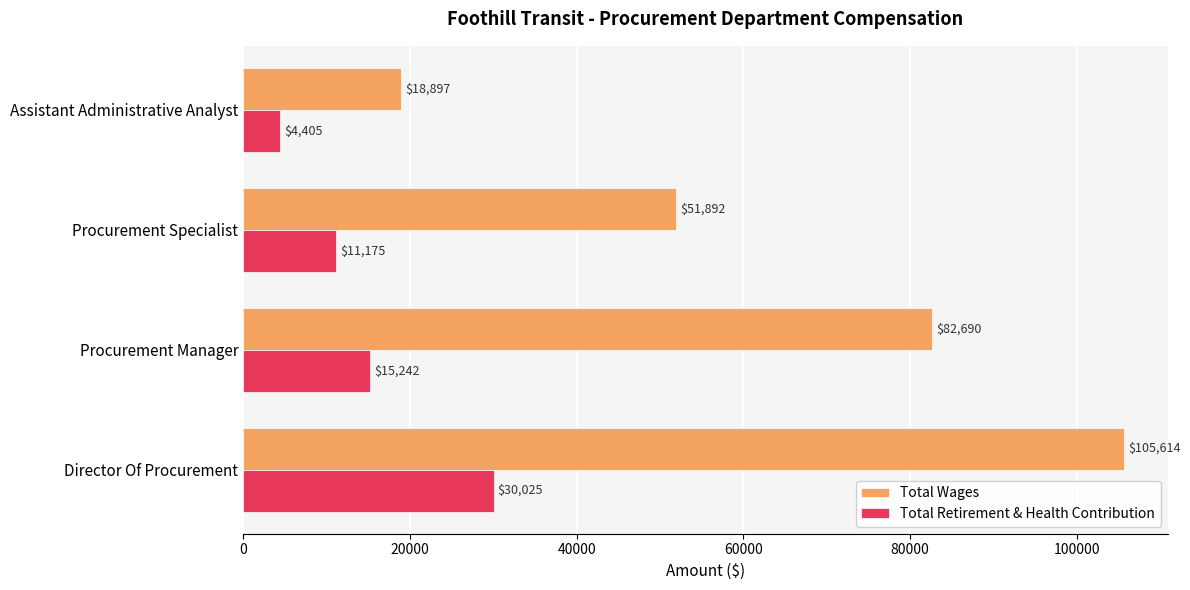

True or false: Total Wages has a value of 82690 at Procurement Manager.

True